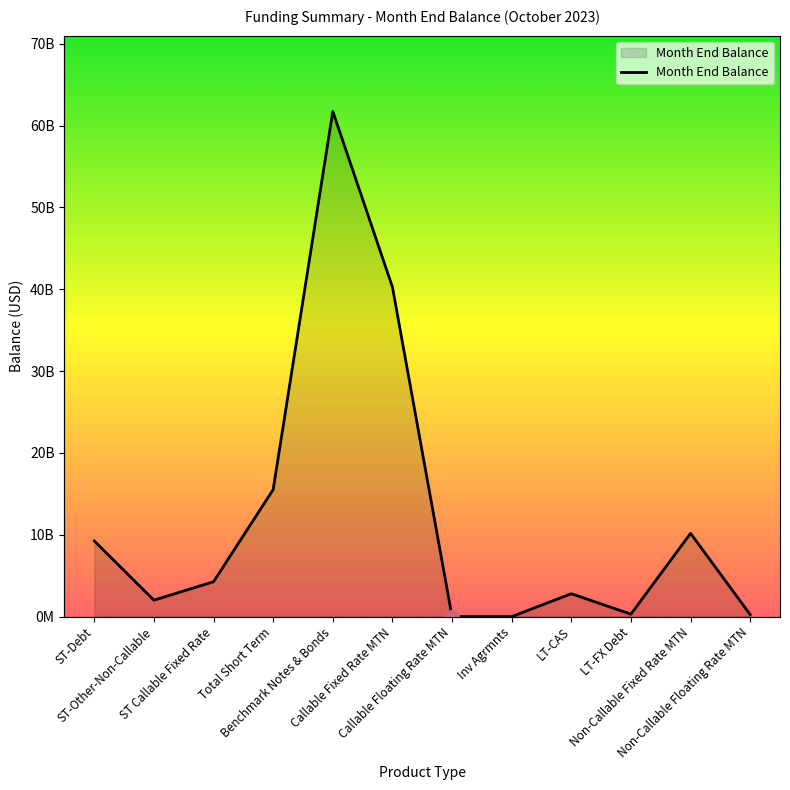

Rank the categories by value from lowest to highest.

Callable Floating Rate MTN, Inv Agrmnts, Non-Callable Floating Rate MTN, LT-FX Debt, ST-Other-Non-Callable, LT-CAS, ST Callable Fixed Rate, ST-Debt, Non-Callable Fixed Rate MTN, Total Short Term, Callable Fixed Rate MTN, Benchmark Notes & Bonds